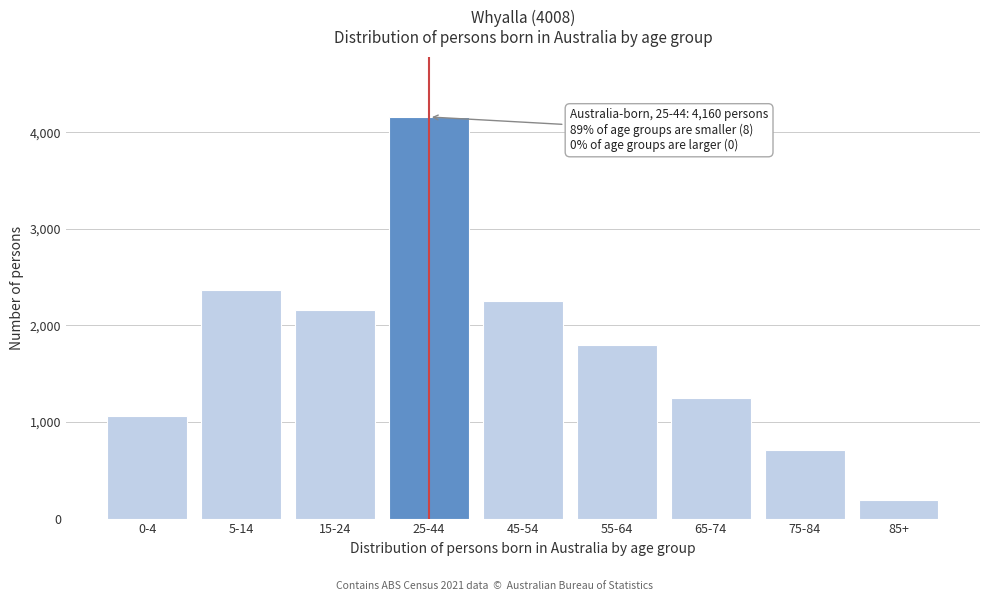

Reading left to right, transcribe all the data shown in this chart.

0-4=1058	5-14=2366	15-24=2157	25-44=4160	45-54=2258	55-64=1797	65-74=1244	75-84=711	85+=197